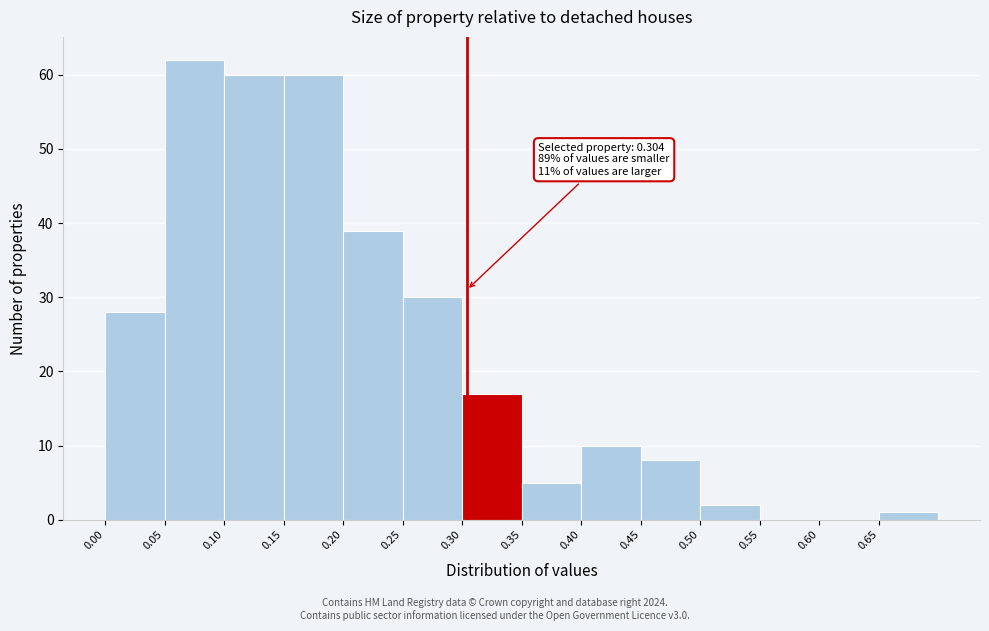

Which range on the x-axis has the tallest bar?

0.05 to 0.10